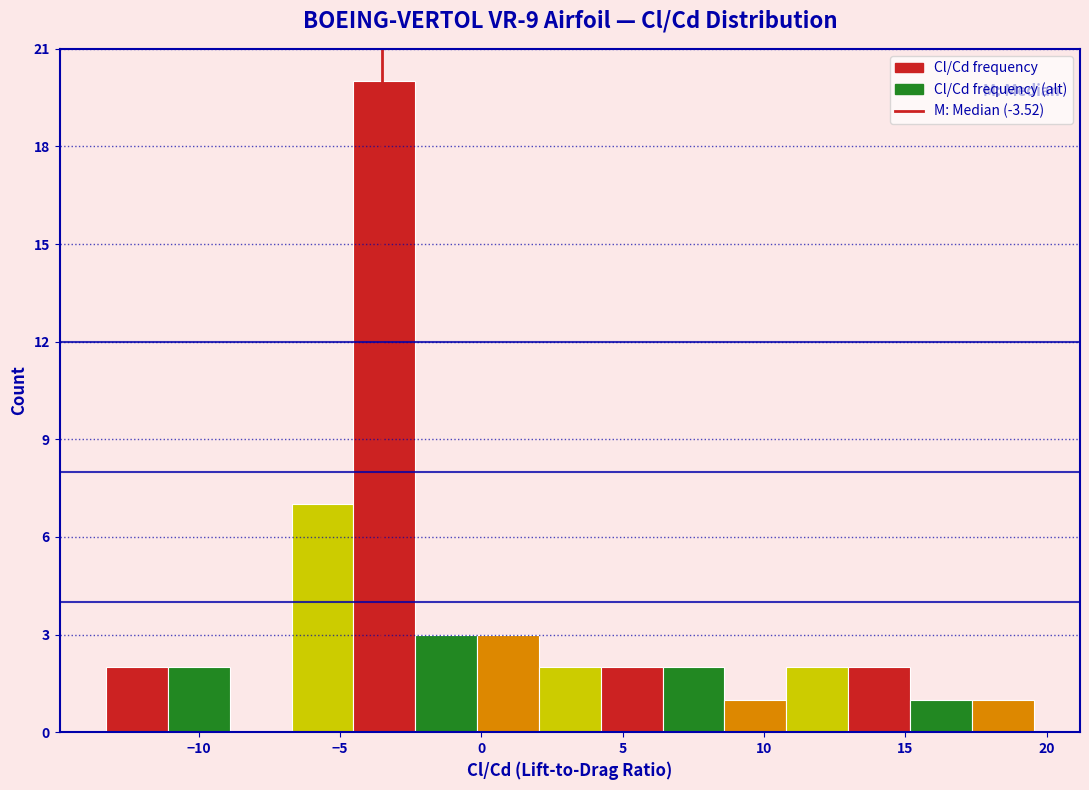

Which range on the x-axis has the tallest bar?

-4.5 to -2.5